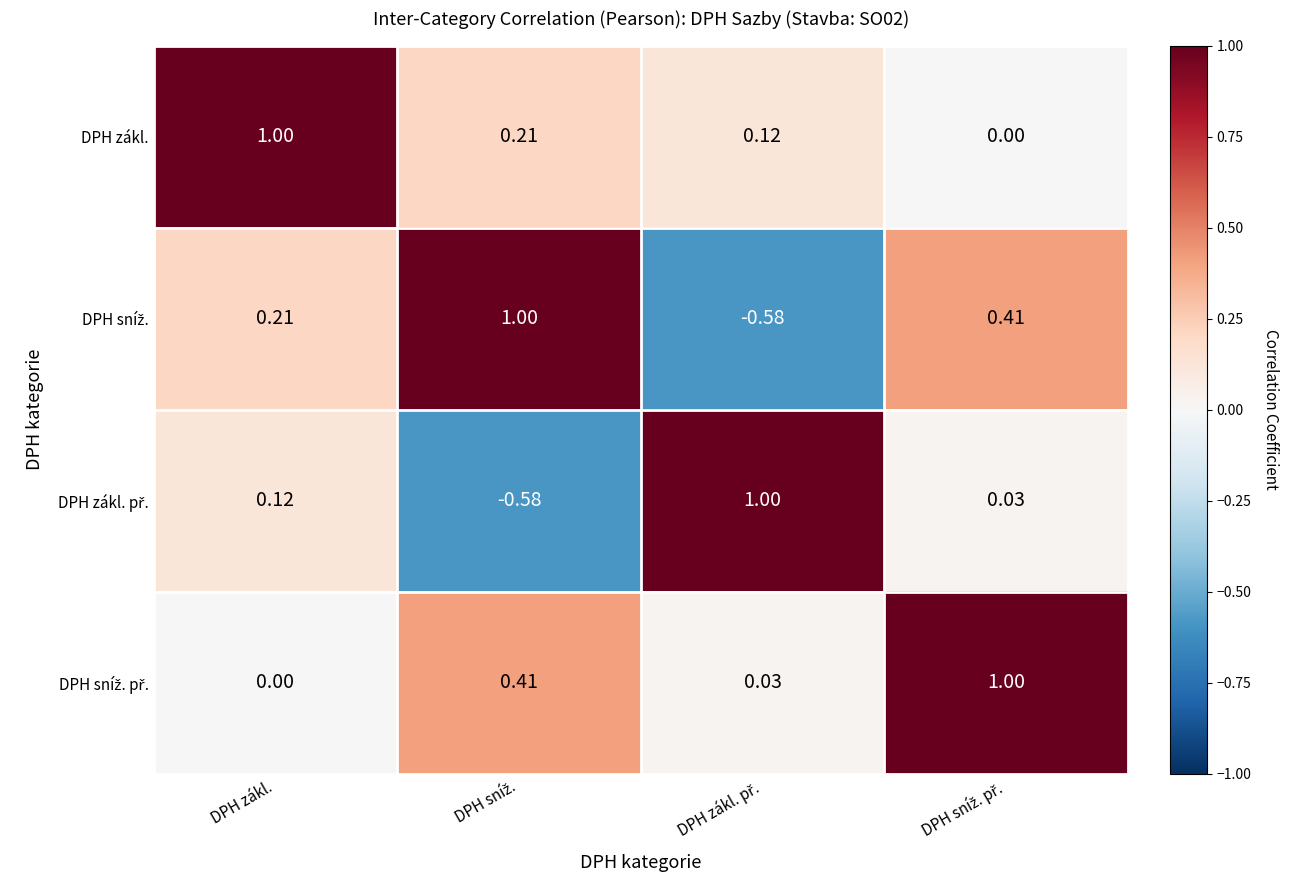

How many distinct data groups are displayed?

4